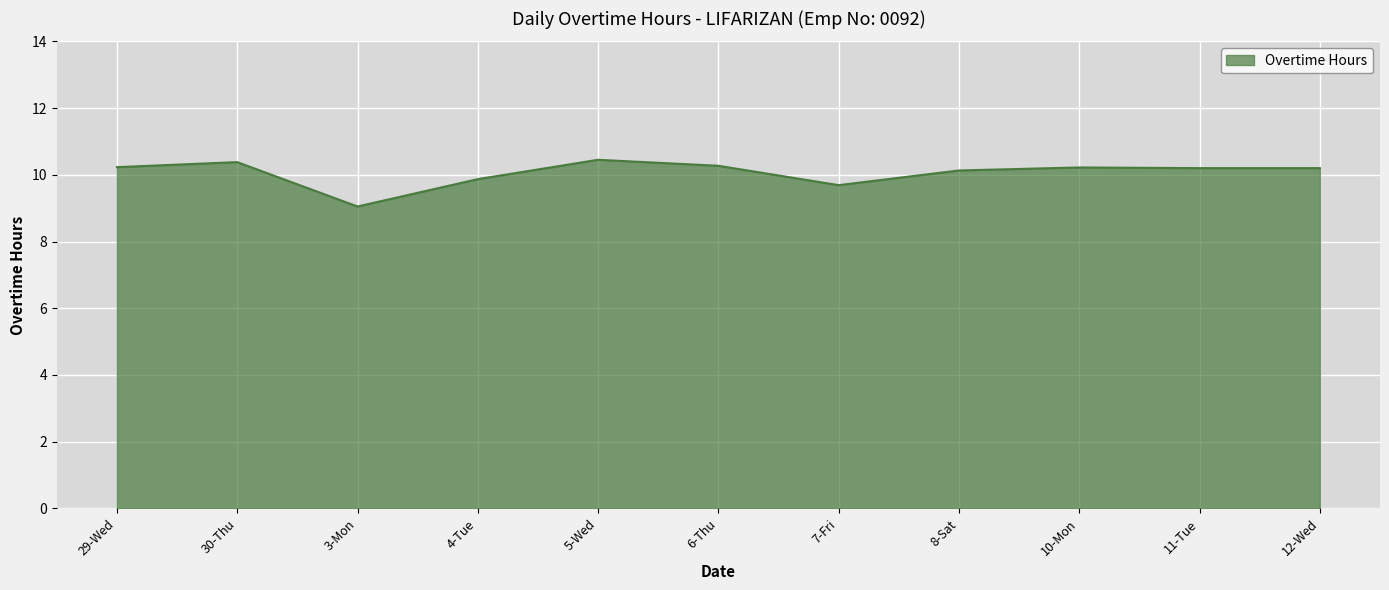

What is the change in value from 6-Thu to 12-Wed?

-0.1